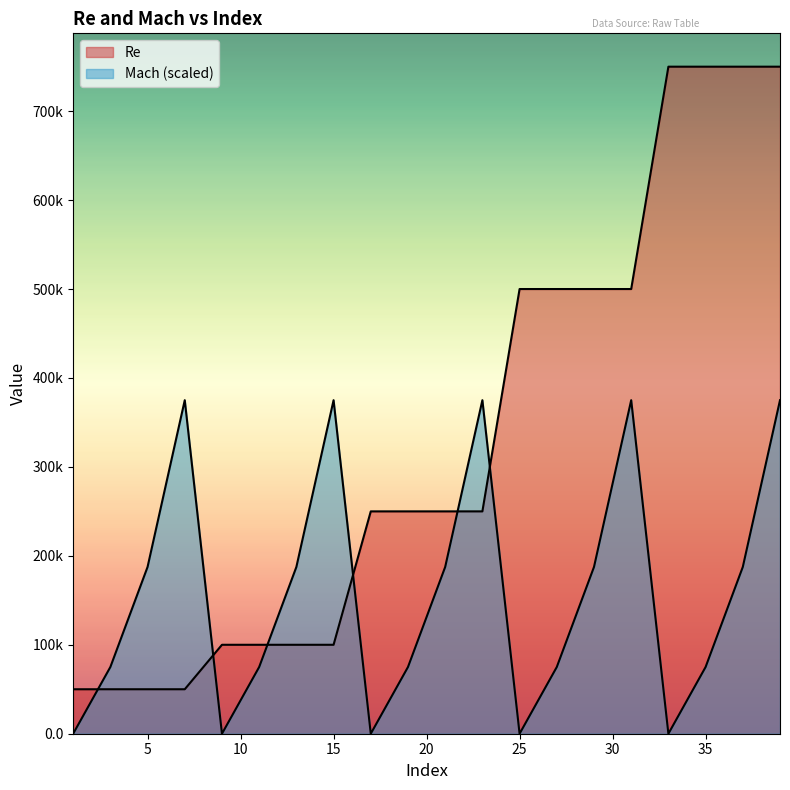

Which category has the highest value in the Re series?

33